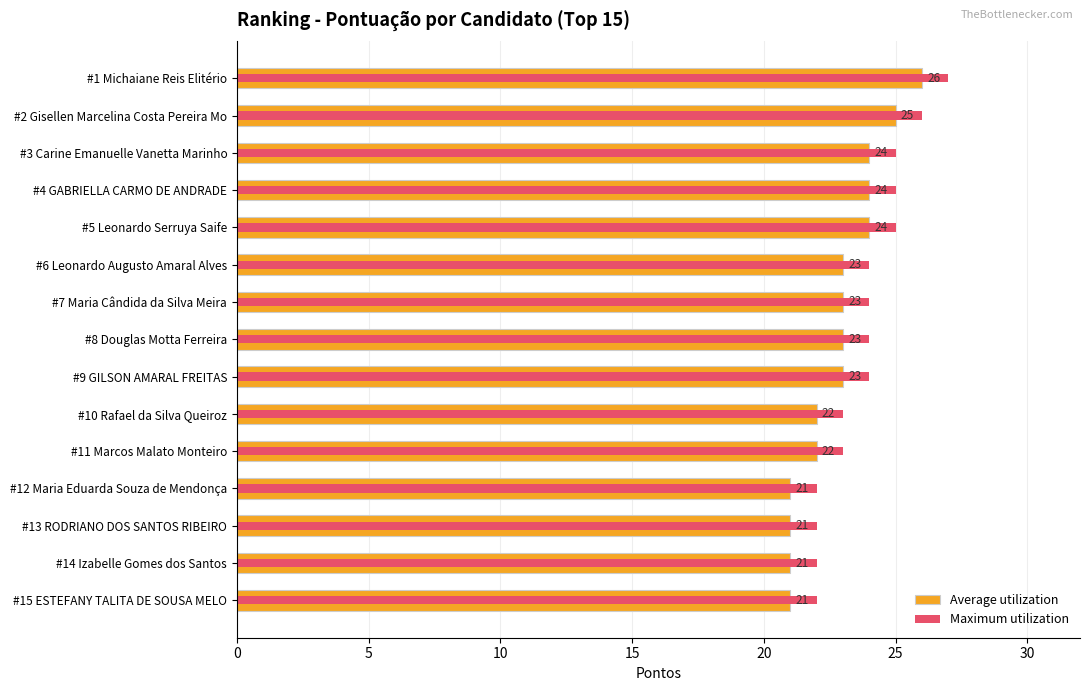

The Maximum utilization series shows 7 at 0. True or false?

False